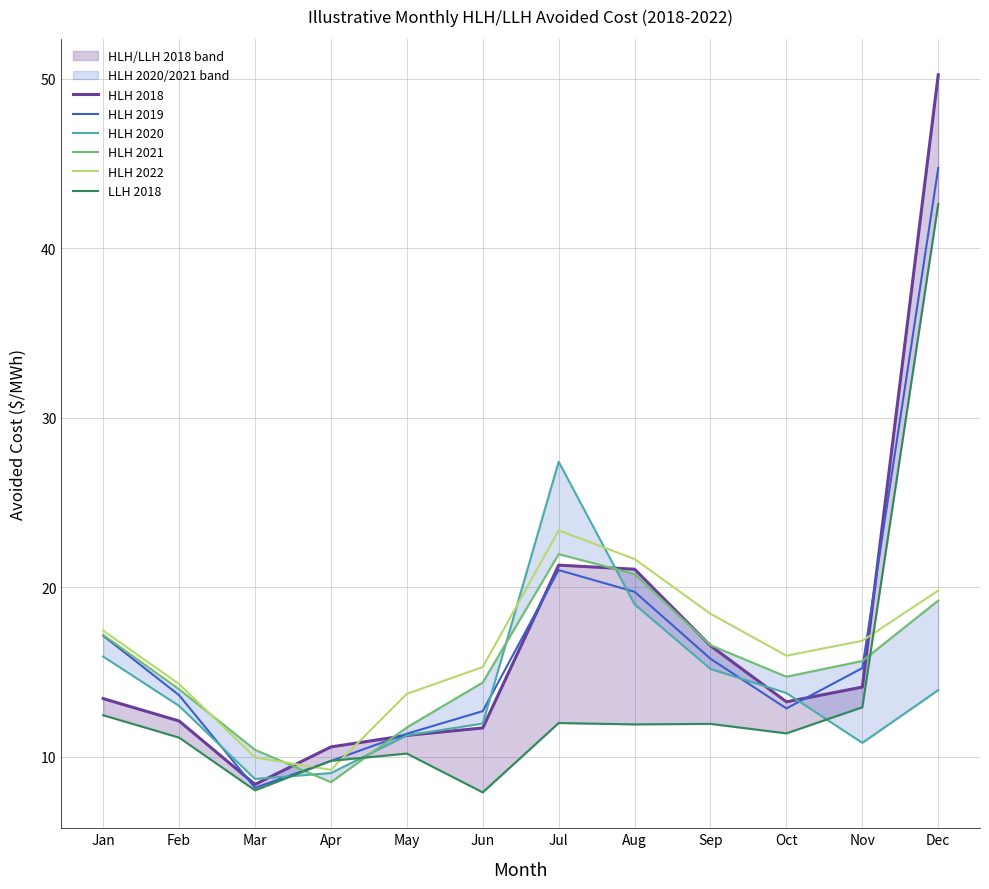

At which label is HLH 2021 closest to 15?

Oct